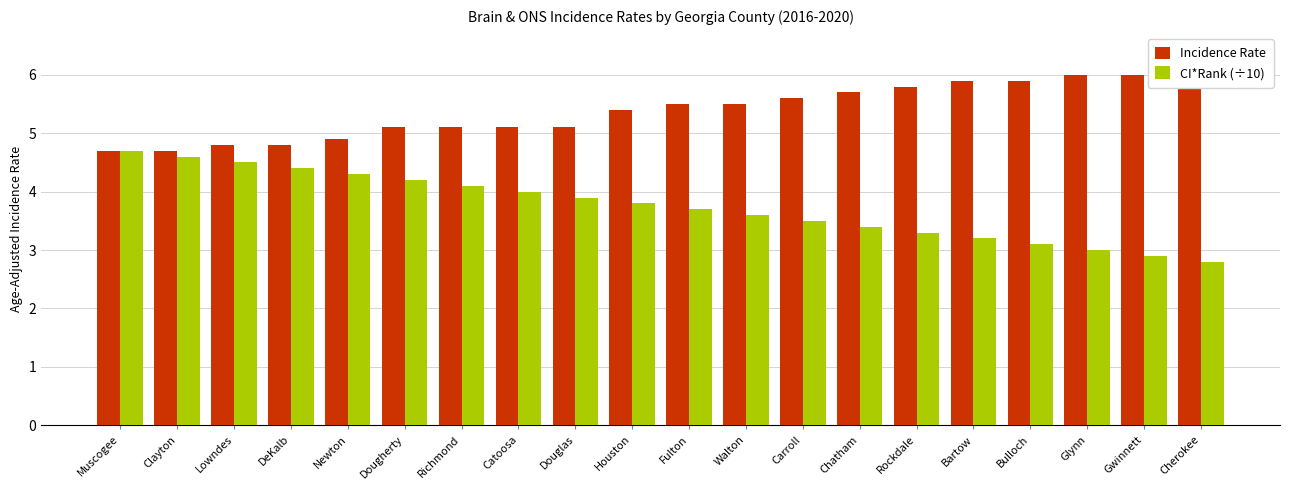

What is the label of the 18th bar from the left?

Glynn